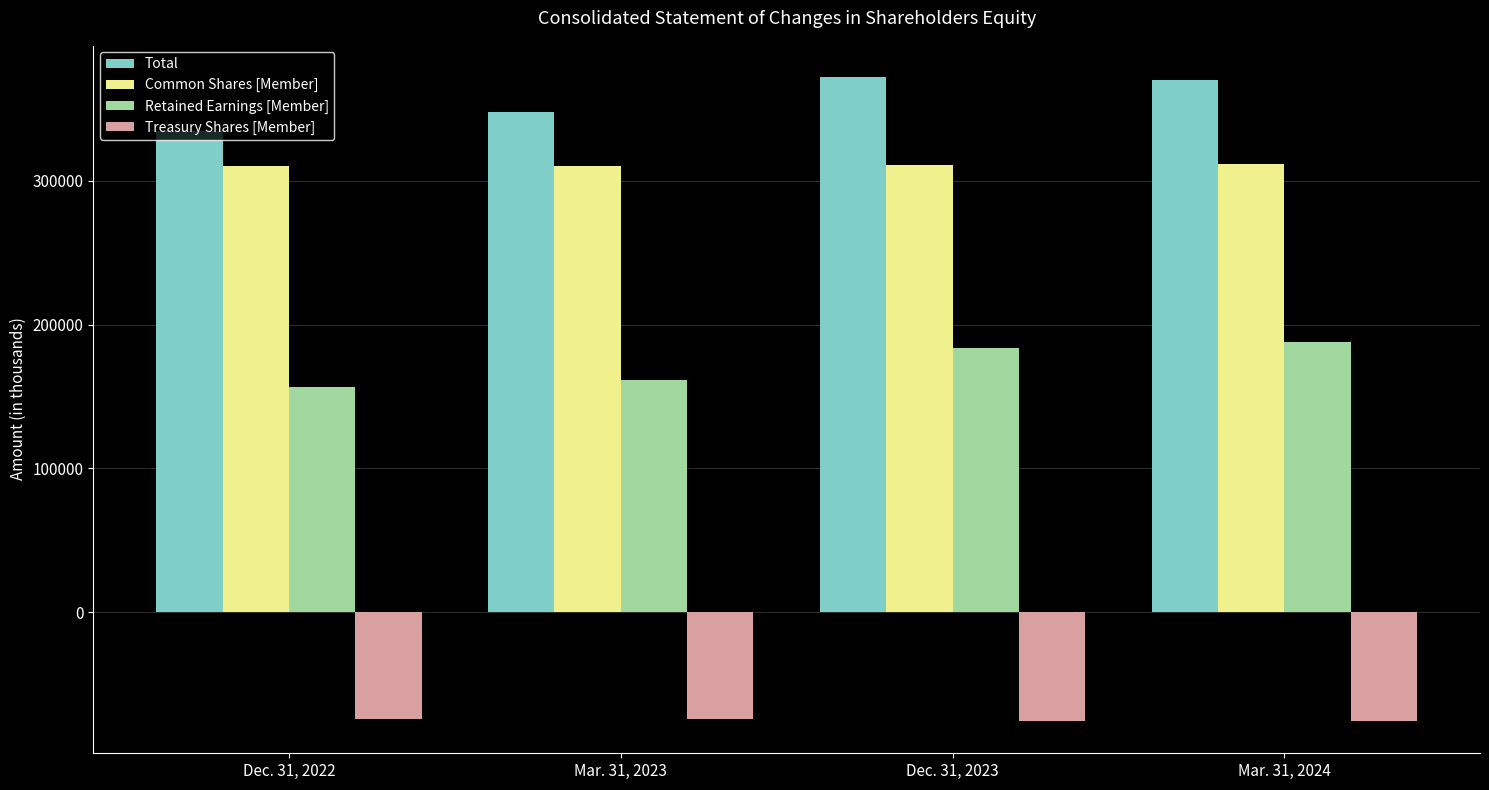

What is the label of the 1st bar from the left?

Dec. 31, 2022